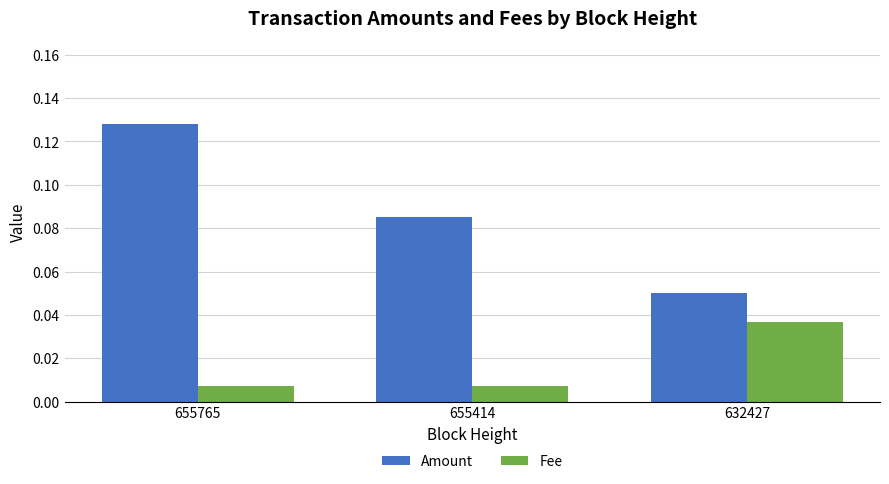

Count the Amount values in the range 0 to 1.

3